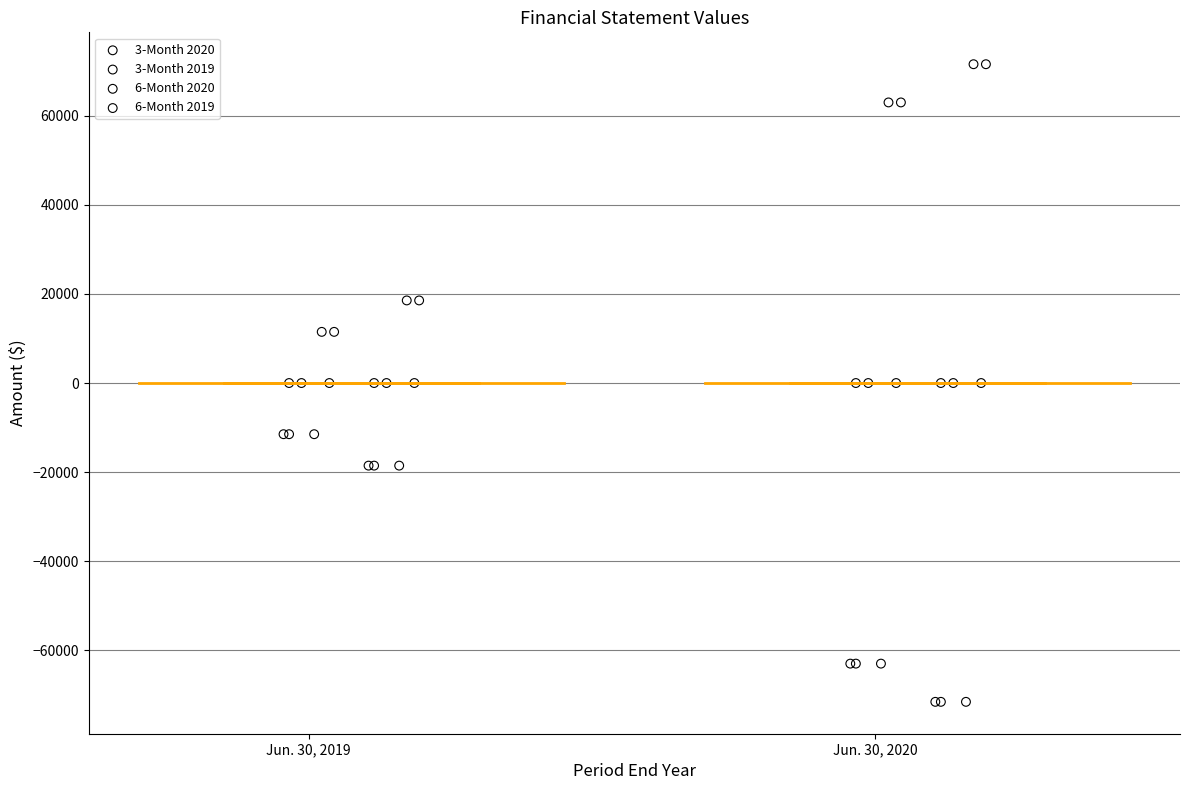

Which series reaches the minimum Y coordinate?

6-Month 2020